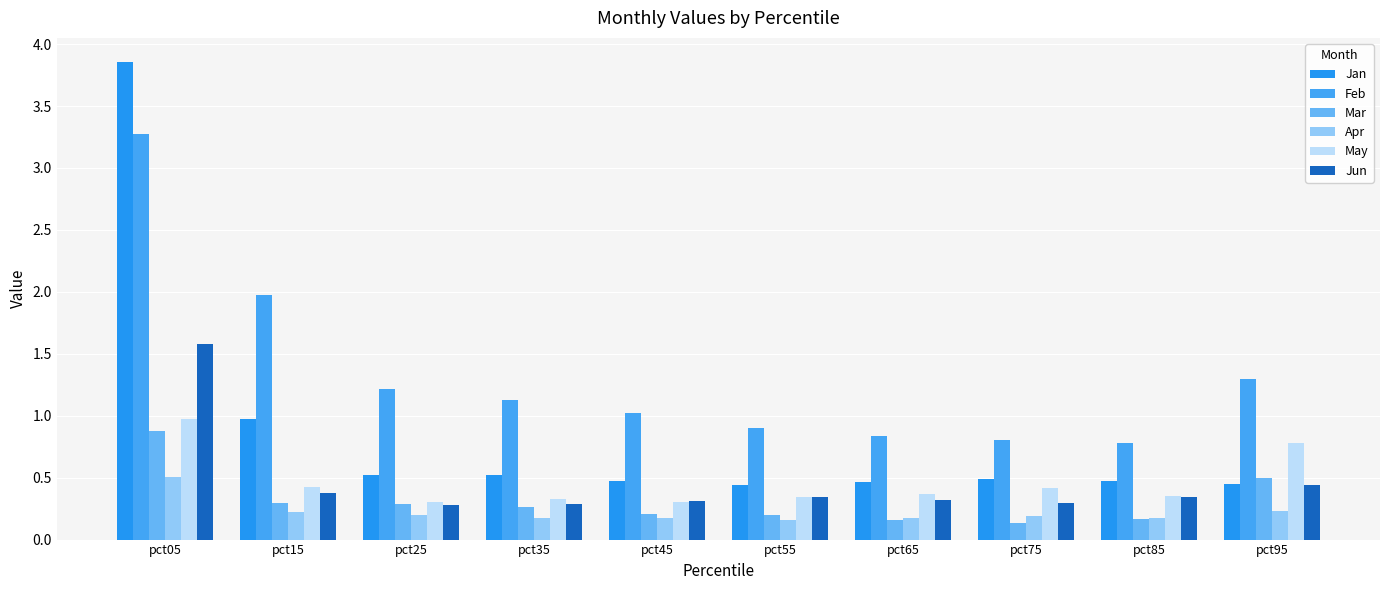

Which series has the largest range (max minus min)?

Jan